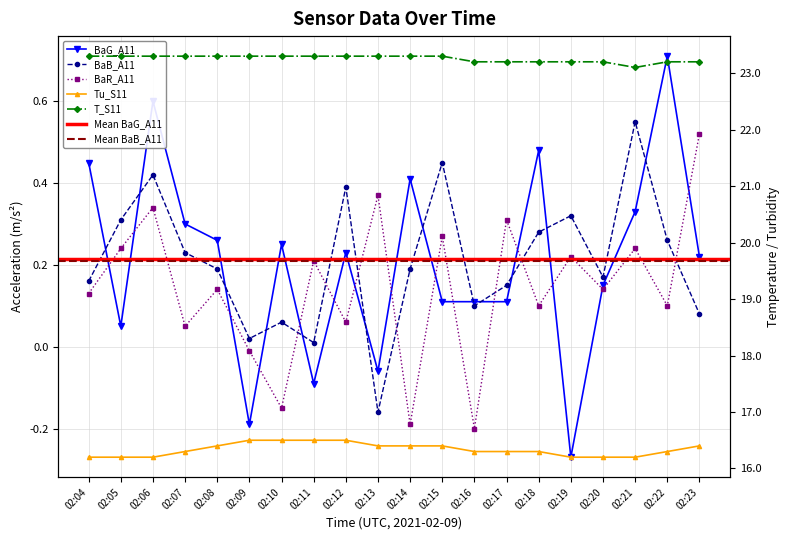

True or false: Tu_S11 has more than 2 points higher than both neighbors.

False